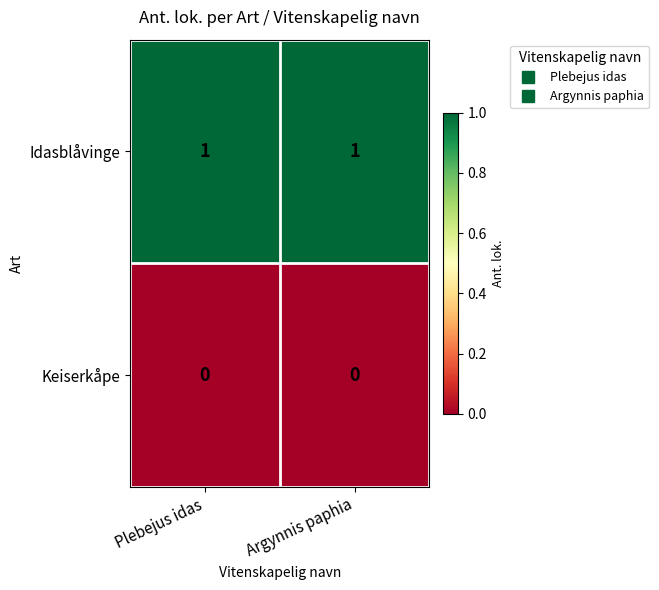

Which series has the largest total across all categories?

Idasblåvinge